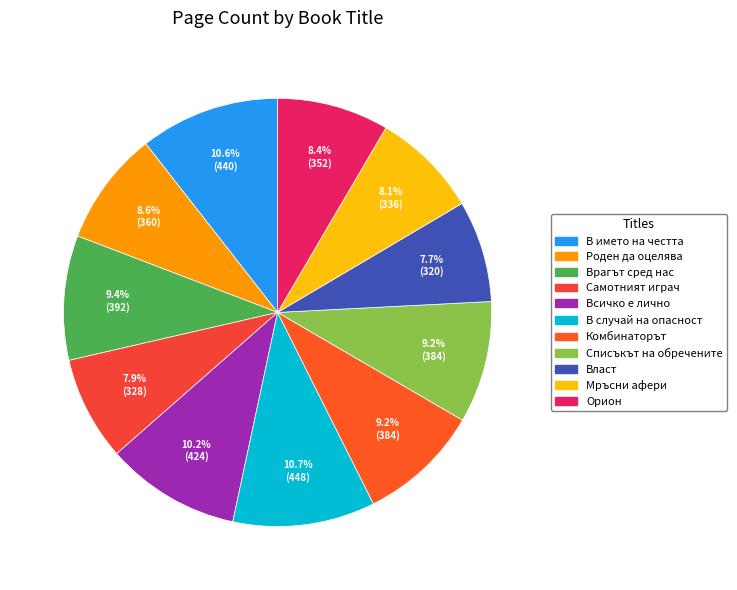

Approximately how many times larger is the value at Самотният играч compared to В името на честта?

0.7